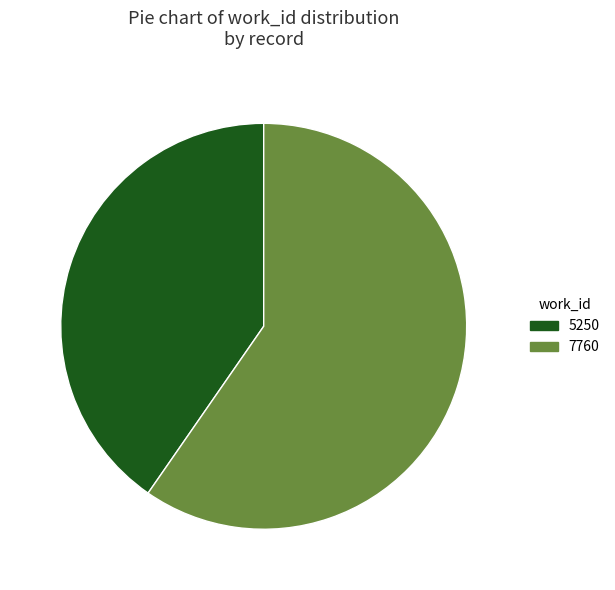

Which category has the smallest portion of the pie?

5250